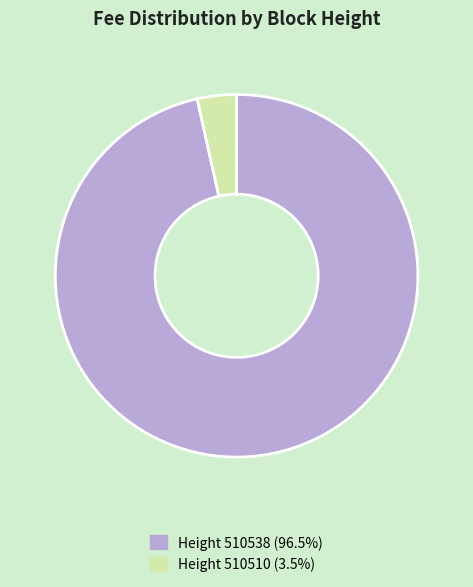

Does any single category account for the majority?

Yes